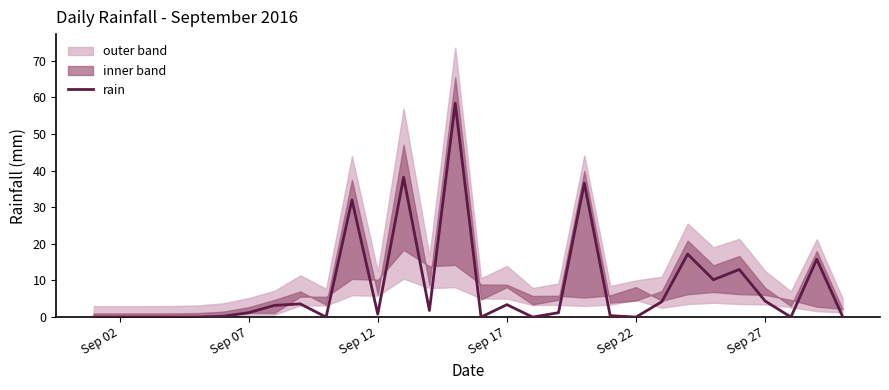

Reading left to right, list all the values displayed in this chart.

0.0	0.0	0.0	0.0	0.0	0.2	1.2	3.2	3.6	0.0	32.0	0.8	38.2	1.8	58.4	0.0	3.4	0.0	1.2	36.6	0.4	0.0	4.2	17.2	10.2	13.0	4.4	0.0	15.8	0.2